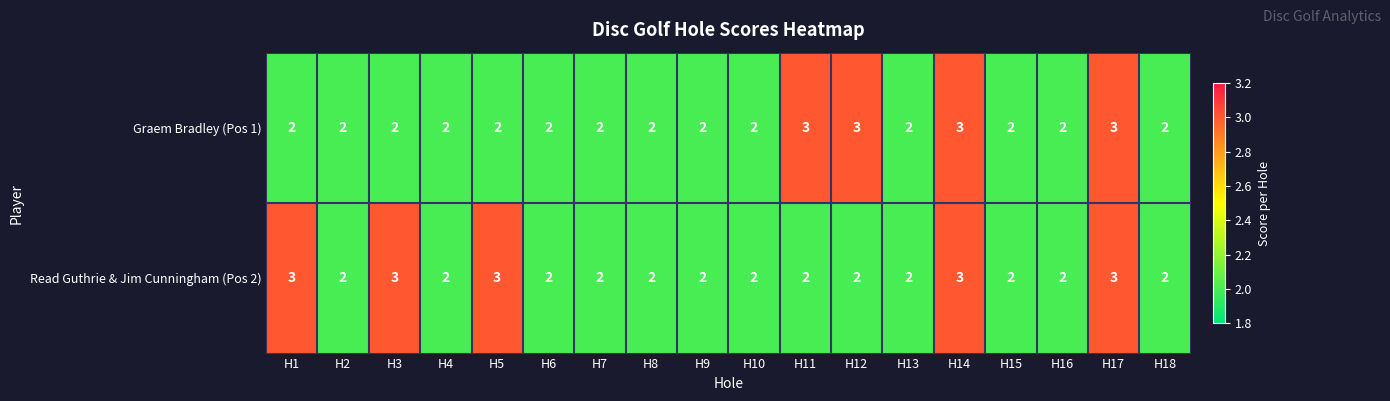

What is the maximum value shown in the chart?

3